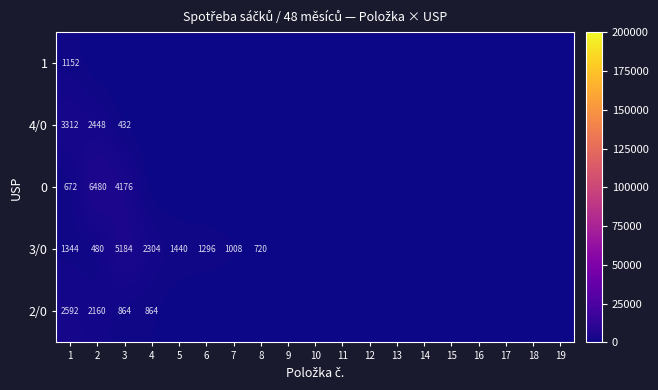

The 3/0 series shows 557 at 7. True or false?

False